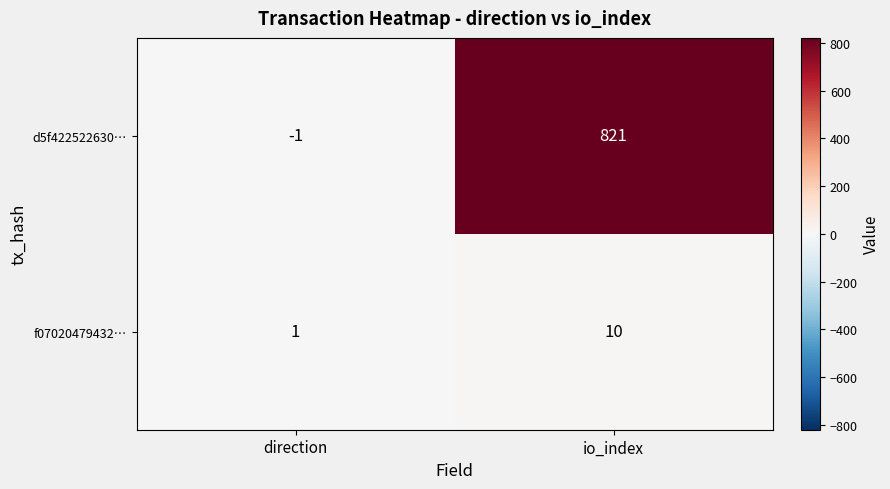

Between direction and io_index, which series saw the biggest shift?

d5f422522630…